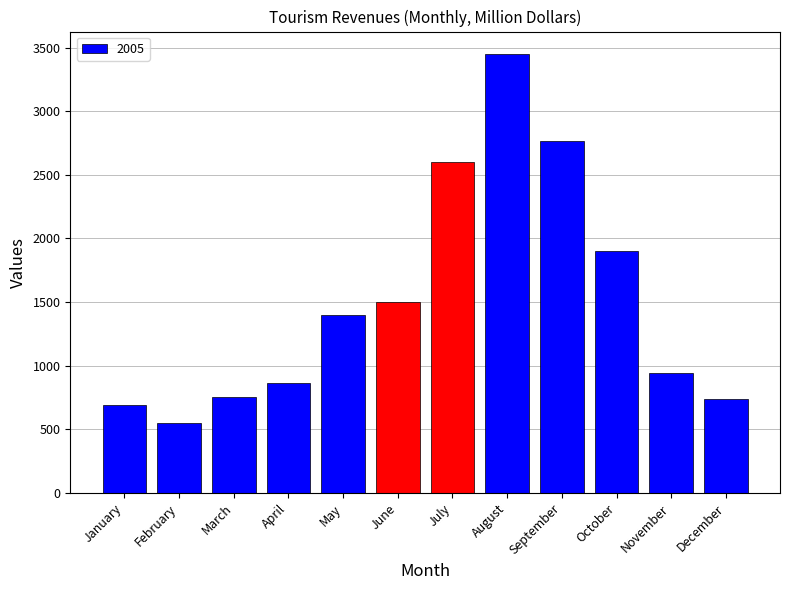

Between December and May, which is larger?

May